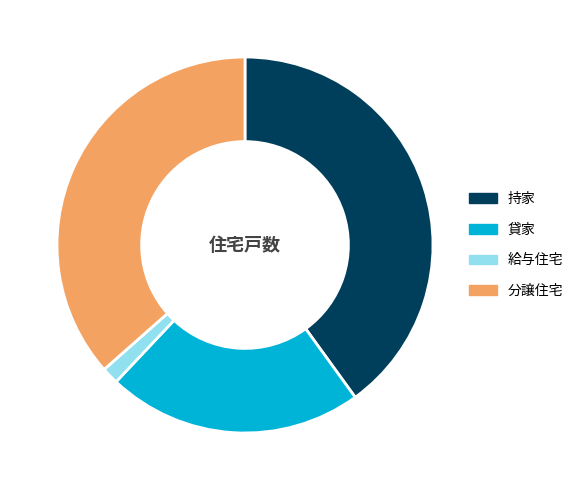

Is 分譲住宅 the majority of the pie?

No